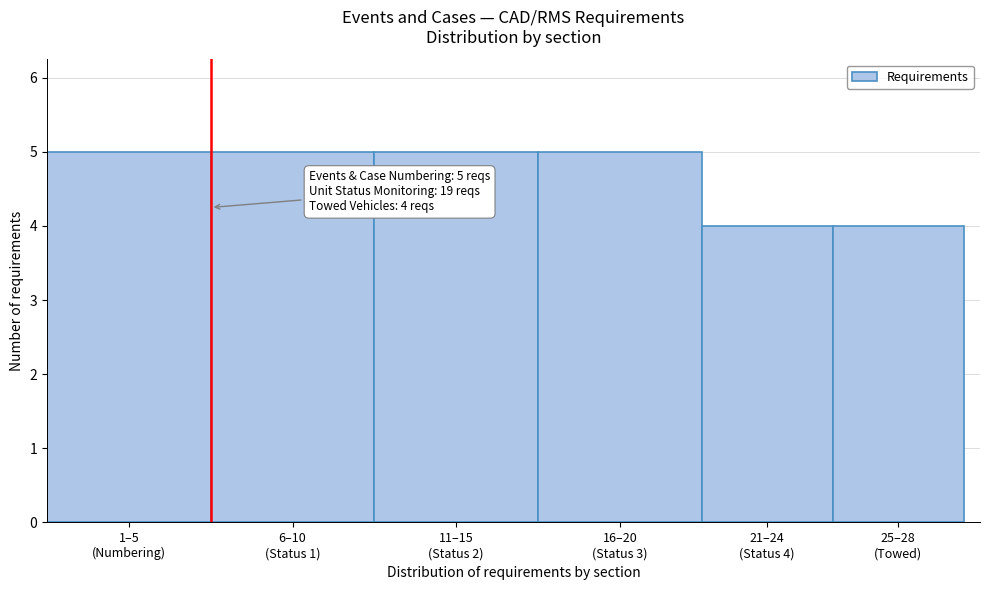

Reading left to right, transcribe all the data shown in this chart.

5	5	5	5	4	4